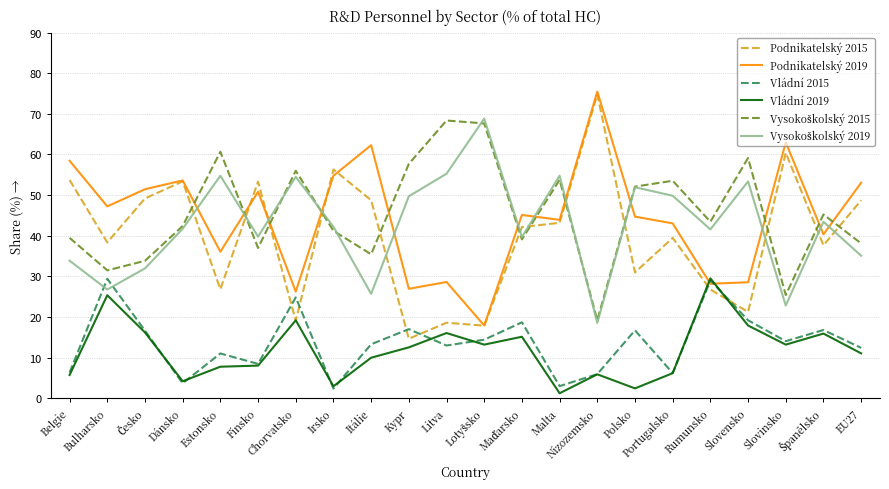

What is the lowest value of the Vládní 2015 series?

2.4